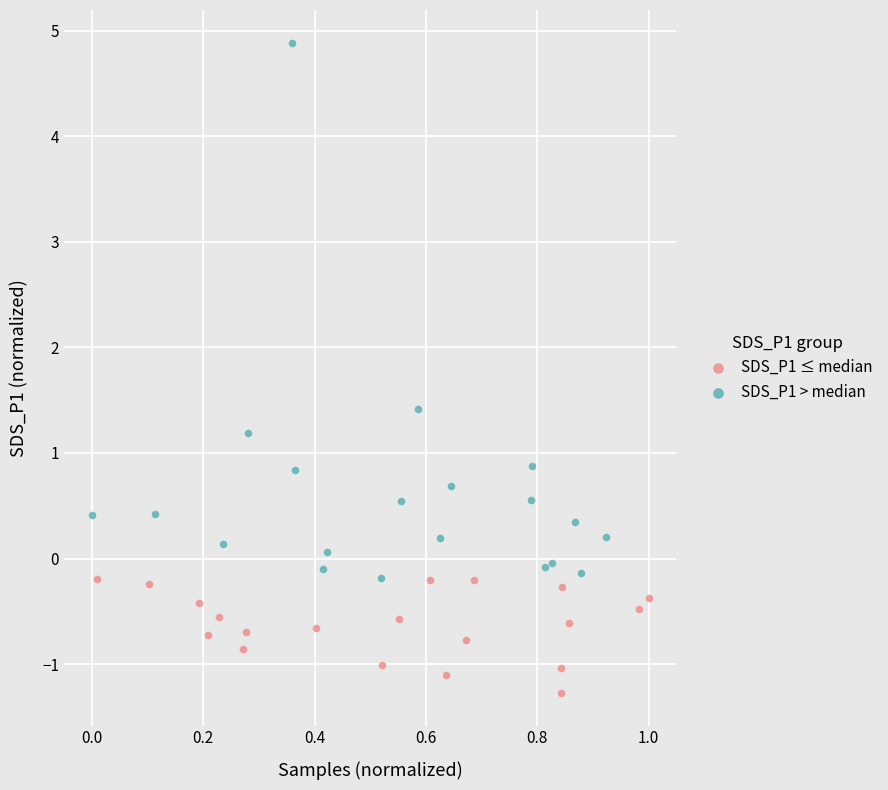

Which series reaches the maximum Y coordinate?

SDS_P1 > median